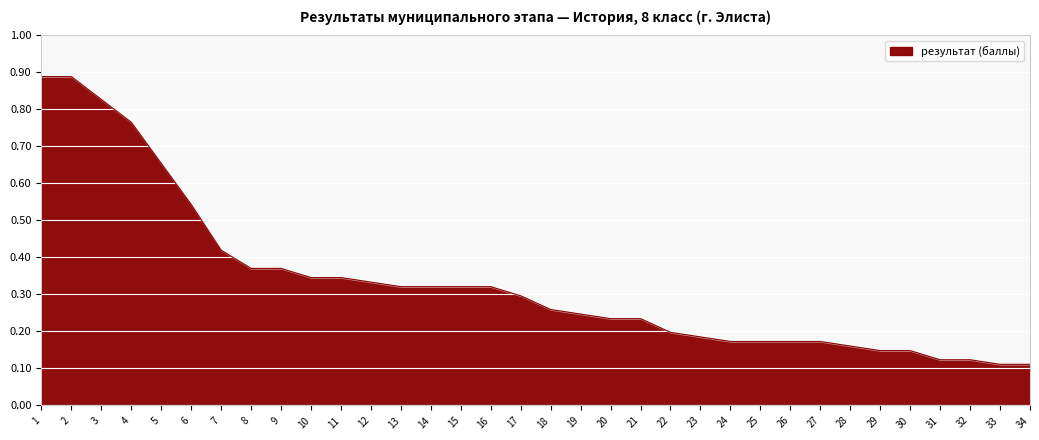

Which has a higher value, 24 or 2?

2